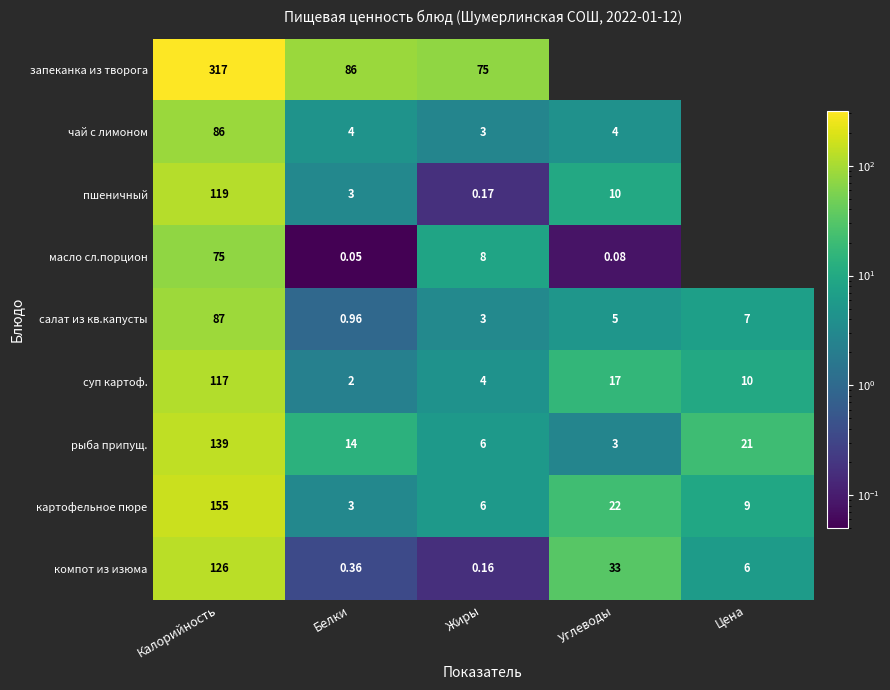

At which label does салат из кв.капусты first exceed 5?

Калорийность